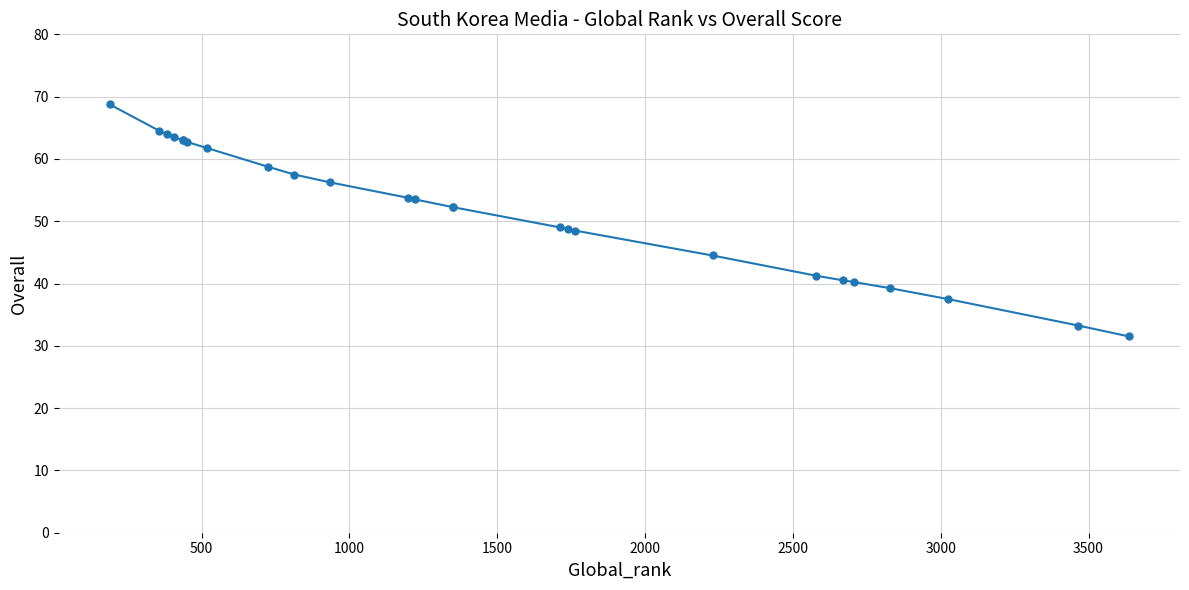

How many lines are shown in the chart?

1